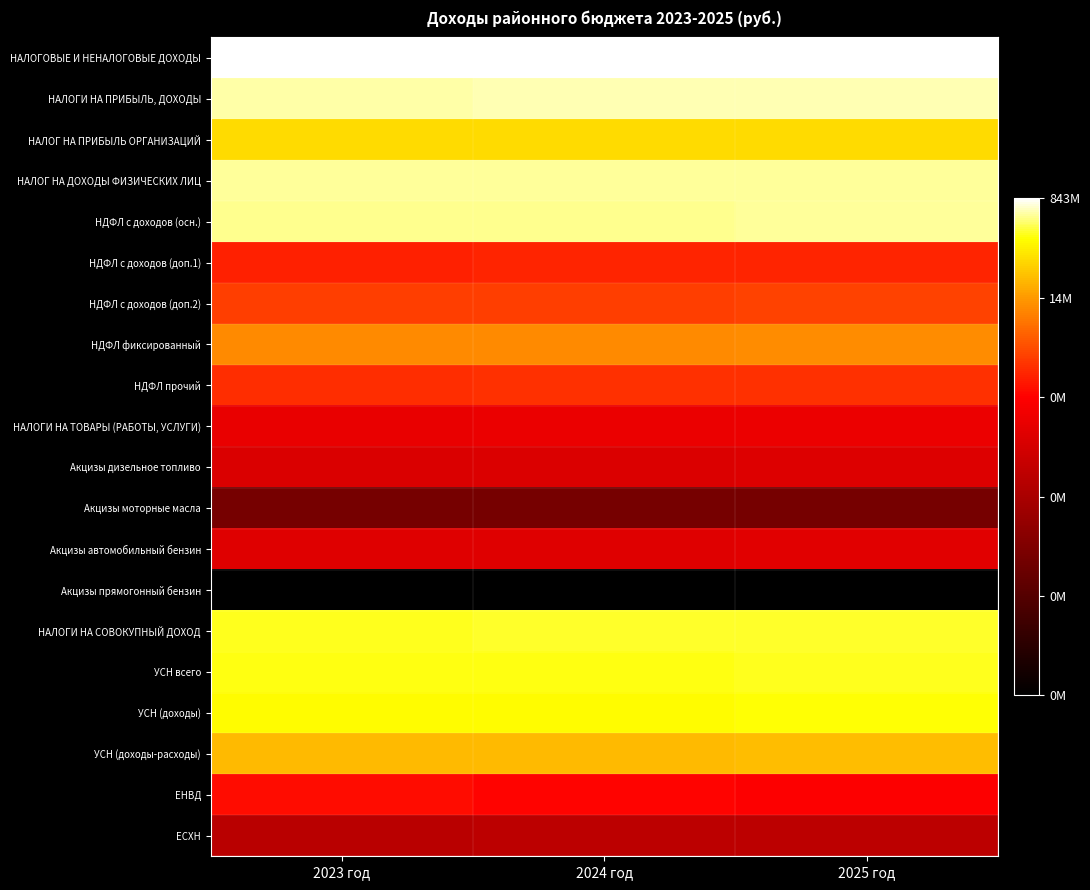

Reading left to right, extract all data points from this chart.

НАЛОГОВЫЕ И НЕНАЛОГОВЫЕ ДОХОДЫ: 2023 год=20.5	2024 год=20.5	2025 год=20.6
НАЛОГИ НА ПРИБЫЛЬ, ДОХОДЫ: 2023 год=20.0	2024 год=20.0	2025 год=20.0
НАЛОГ НА ПРИБЫЛЬ ОРГАНИЗАЦИЙ: 2023 год=18.0	2024 год=18.0	2025 год=18.0
НАЛОГ НА ДОХОДЫ ФИЗИЧЕСКИХ ЛИЦ: 2023 год=19.8	2024 год=19.9	2025 год=19.9
НДФЛ с доходов (осн.): 2023 год=19.8	2024 год=19.8	2025 год=19.9
НДФЛ с доходов (доп.1): 2023 год=13.2	2024 год=13.3	2025 год=13.3
НДФЛ с доходов (доп.2): 2023 год=14.0	2024 год=14.0	2025 год=14.1
НДФЛ фиксированный: 2023 год=16.0	2024 год=16.1	2025 год=16.1
НДФЛ прочий: 2023 год=13.5	2024 год=13.6	2025 год=13.6
НАЛОГИ НА ТОВАРЫ (РАБОТЫ, УСЛУГИ): 2023 год=11.3	2024 год=11.4	2025 год=11.4
Акцизы дизельное топливо: 2023 год=10.6	2024 год=10.6	2025 год=10.7
Акцизы моторные масла: 2023 год=5.7	2024 год=5.7	2025 год=5.7
Акцизы автомобильный бензин: 2023 год=10.8	2024 год=10.8	2025 год=10.9
Акцизы прямогонный бензин: 2023 год=0.0	2024 год=0.0	2025 год=0.0
НАЛОГИ НА СОВОКУПНЫЙ ДОХОД: 2023 год=19.1	2024 год=19.1	2025 год=19.2
УСН всего: 2023 год=19.0	2024 год=19.0	2025 год=19.1
УСН (доходы): 2023 год=18.8	2024 год=18.8	2025 год=18.9
УСН (доходы-расходы): 2023 год=17.2	2024 год=17.2	2025 год=17.3
ЕНВД: 2023 год=12.6	2024 год=12.4	2025 год=12.2
ЕСХН: 2023 год=9.0	2024 год=9.1	2025 год=9.1